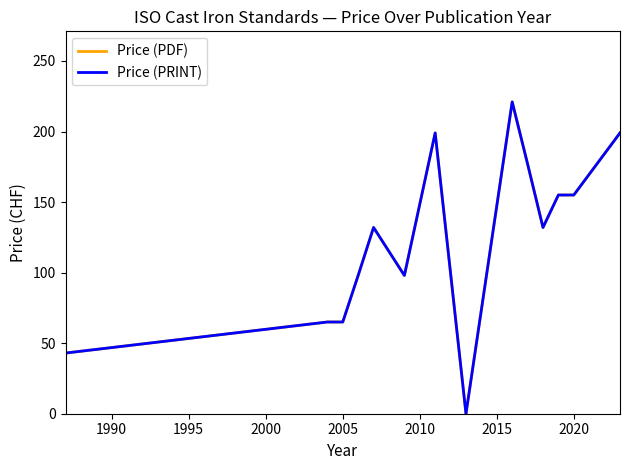

True or false: Price (PDF) and Price (PRINT) intersect in this chart.

False